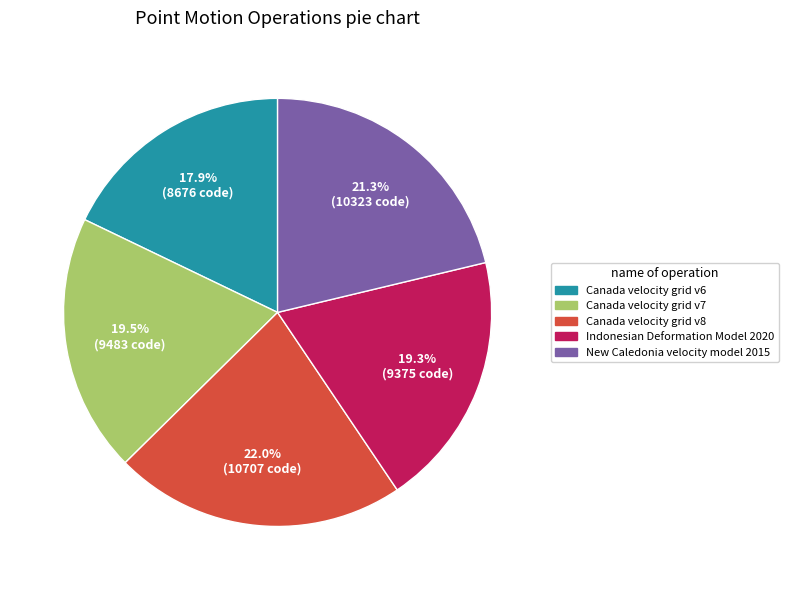

To the nearest percent, what percentage of the pie is Indonesian Deformation Model 2020?

19%